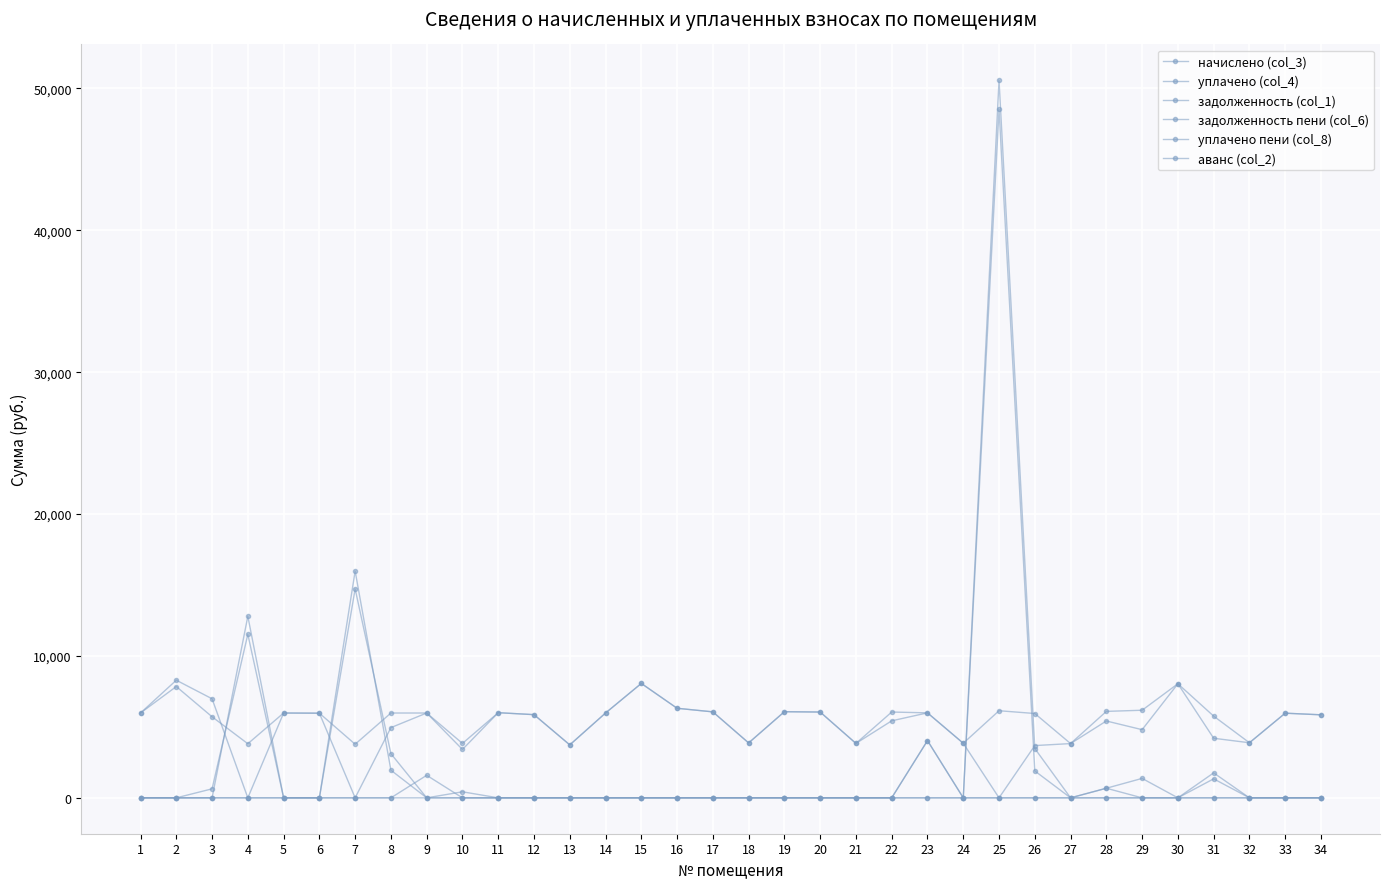

True or false: начислено (col_3) has more than 0 interior local peaks.

True